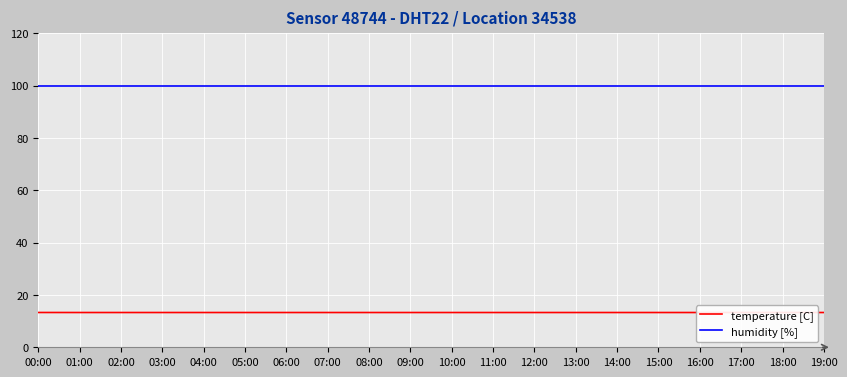

At which label does temperature [C] reach its peak?

00:00